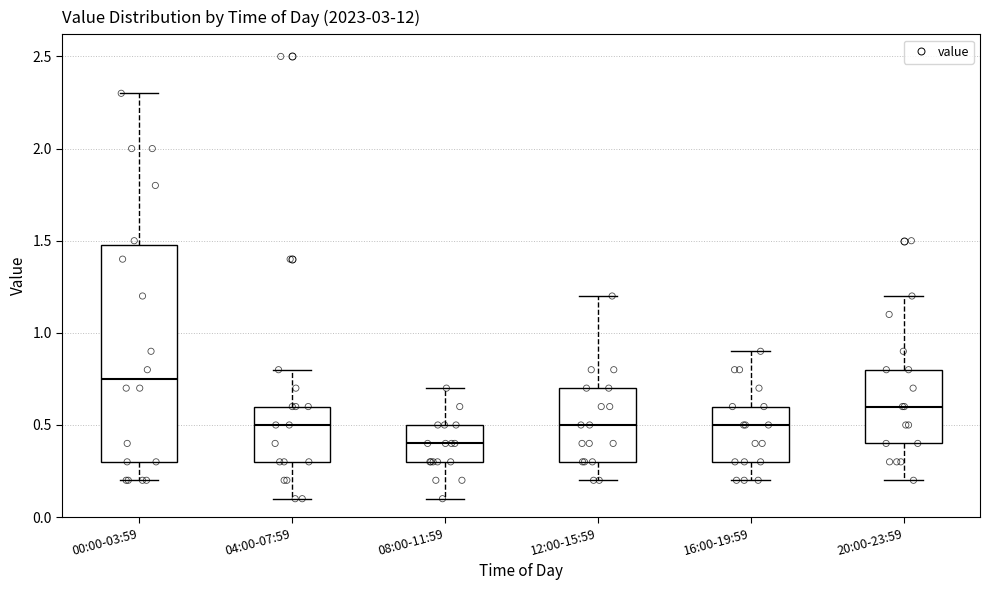

Which box is the tallest, from its lower edge to its upper edge?

00:00-03:59